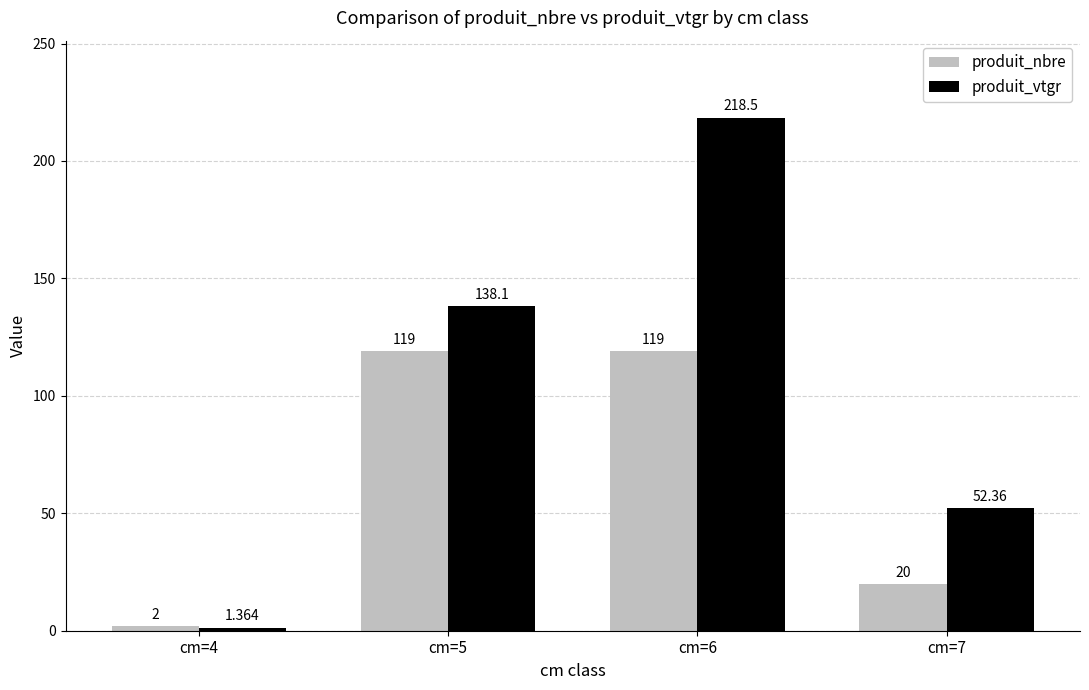

Does the chart contain stacked bars?

No